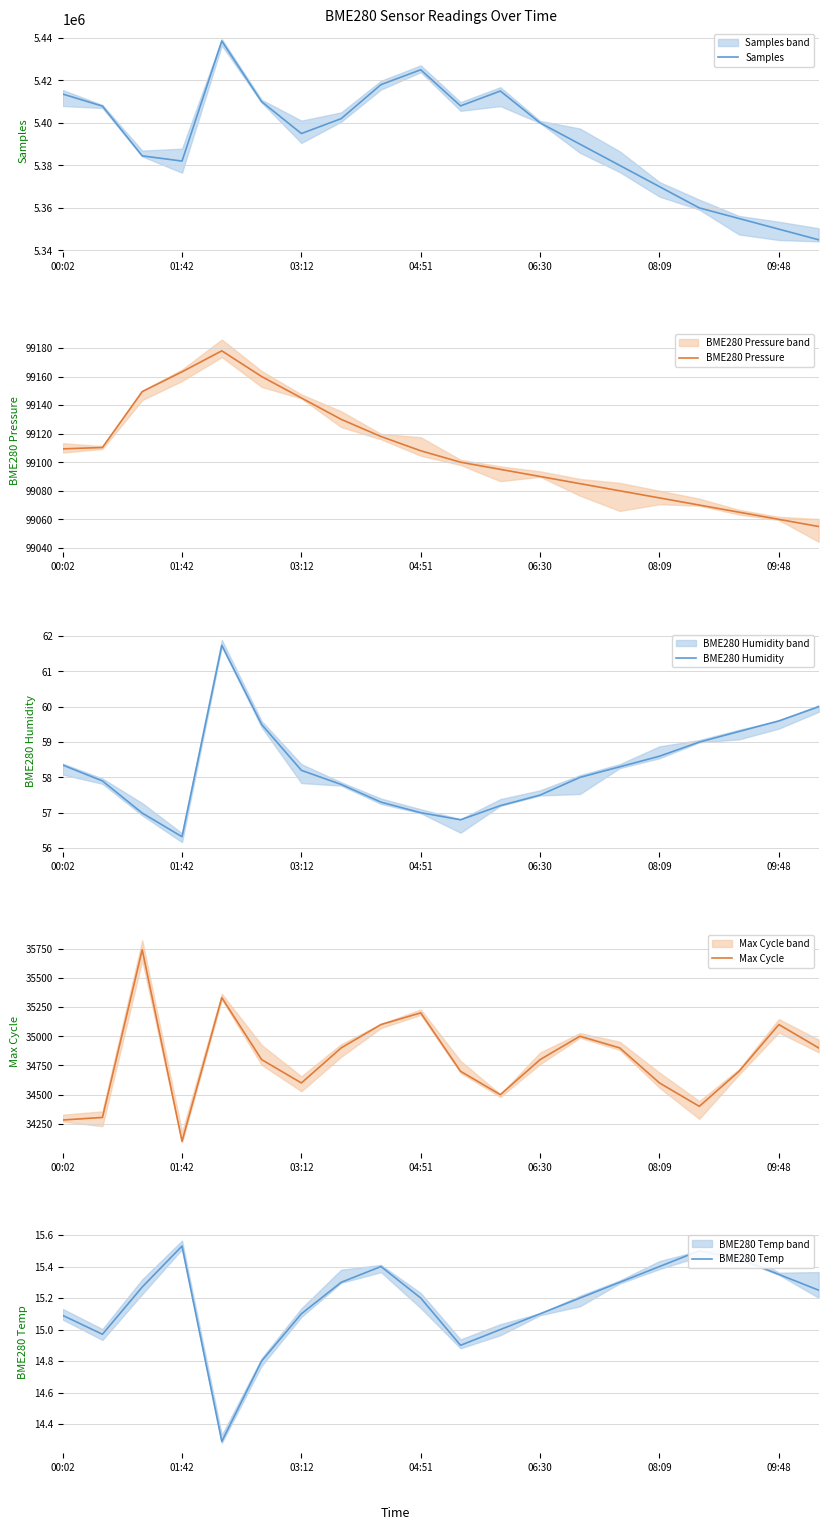

In BME280 Pressure, how many points are higher than both neighbors (excluding endpoints)?

1